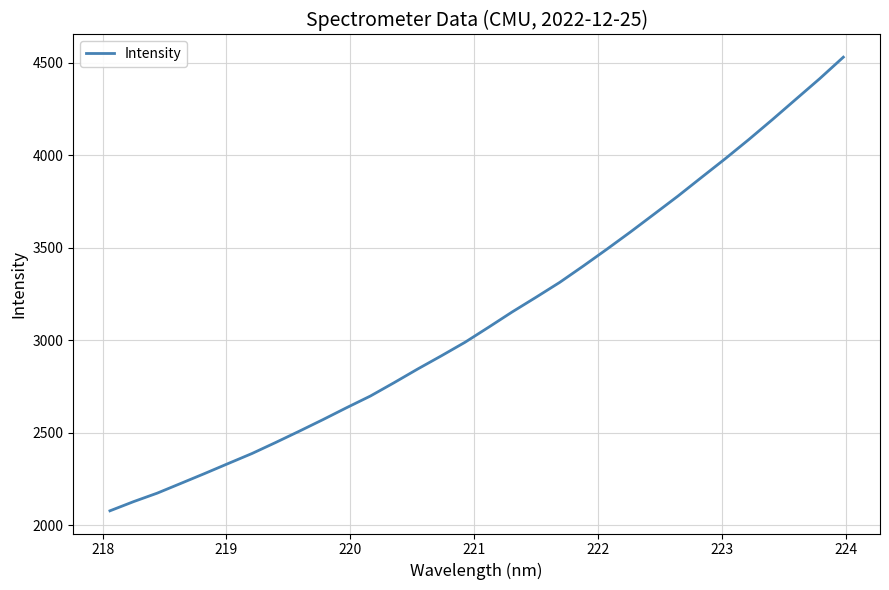

What is the difference between the maximum and minimum values?

2450.3